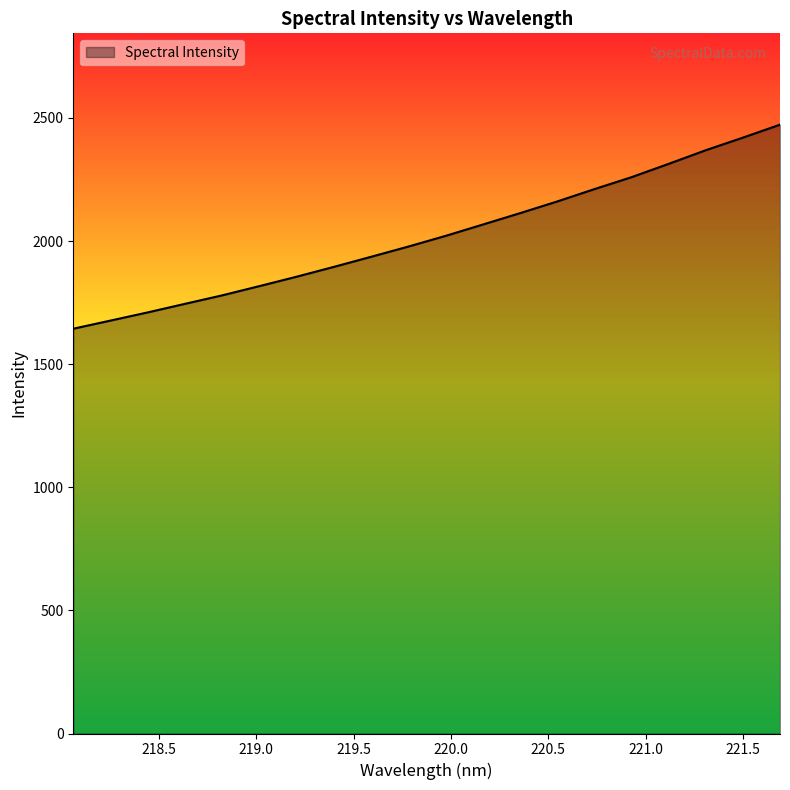

How many lines are shown in the chart?

1